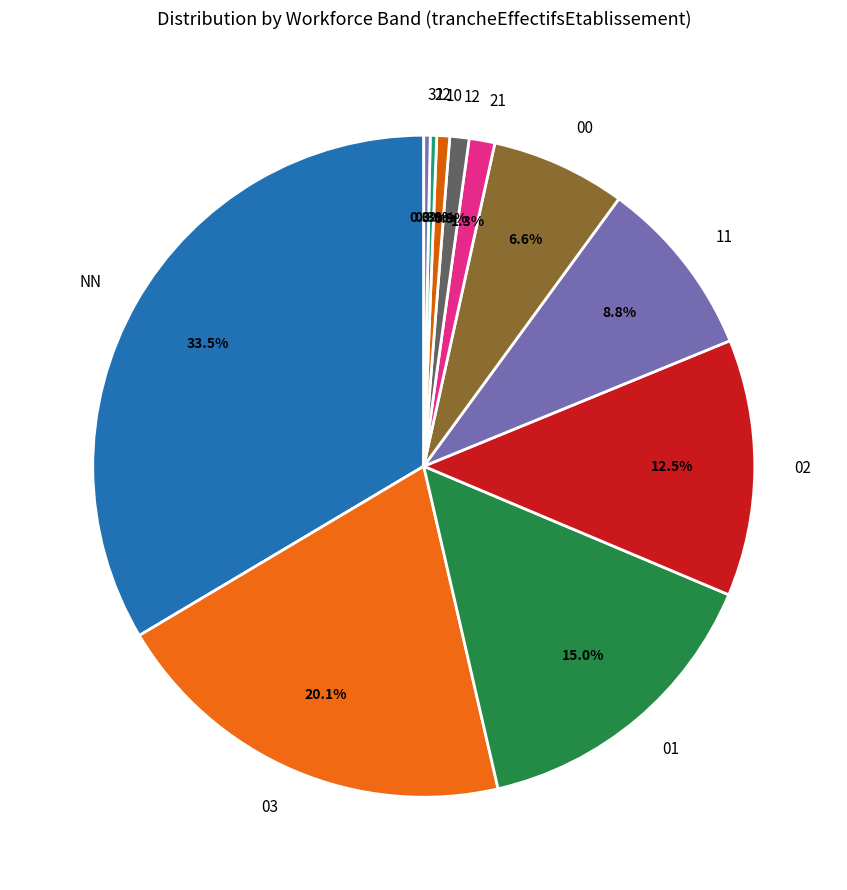

Between 11 and 12, which is larger?

11